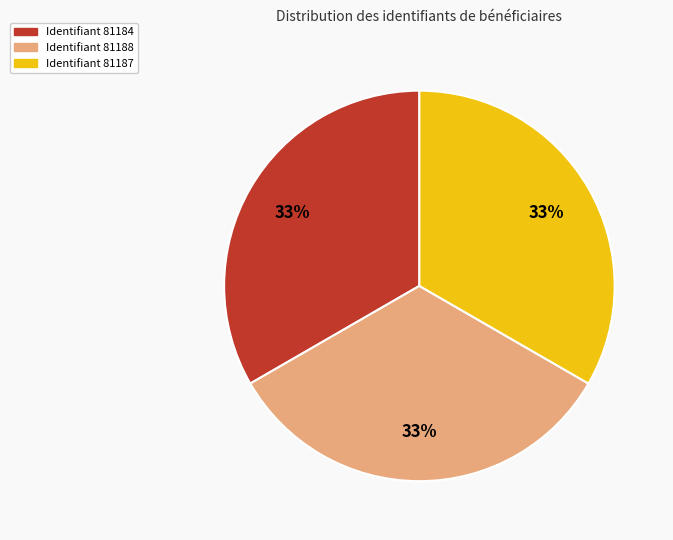

Does any single category account for the majority?

No